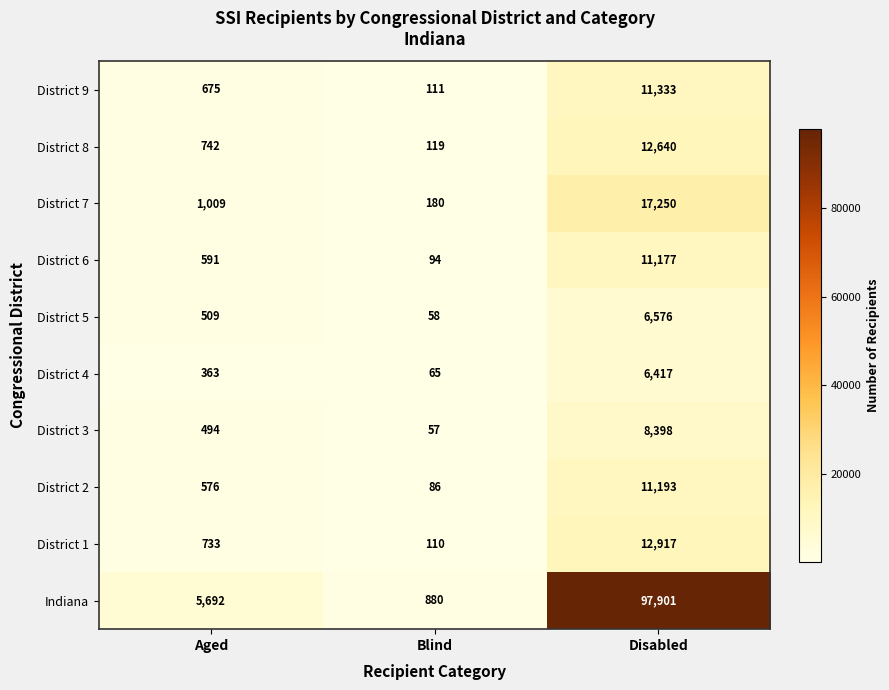

What is the average value of the District 2 series?

3952